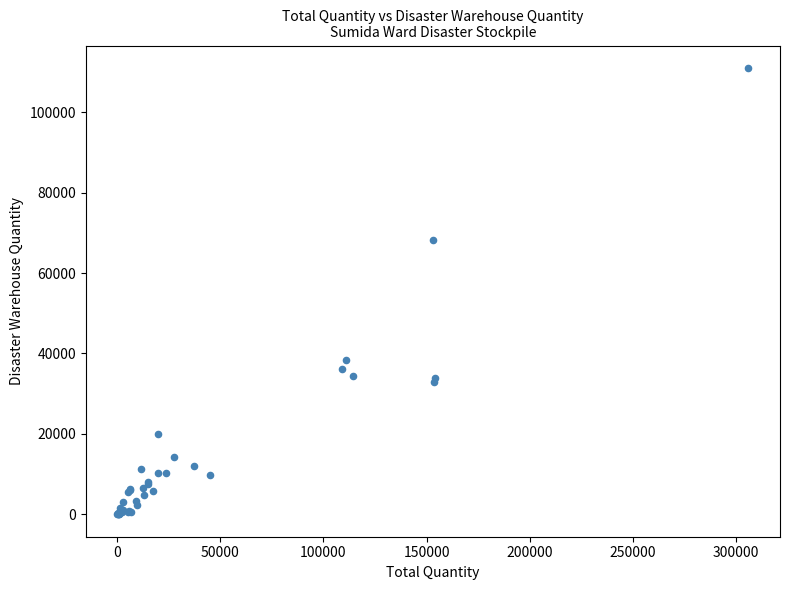

What Y value in the scatter plot is closest to 55503?

68320